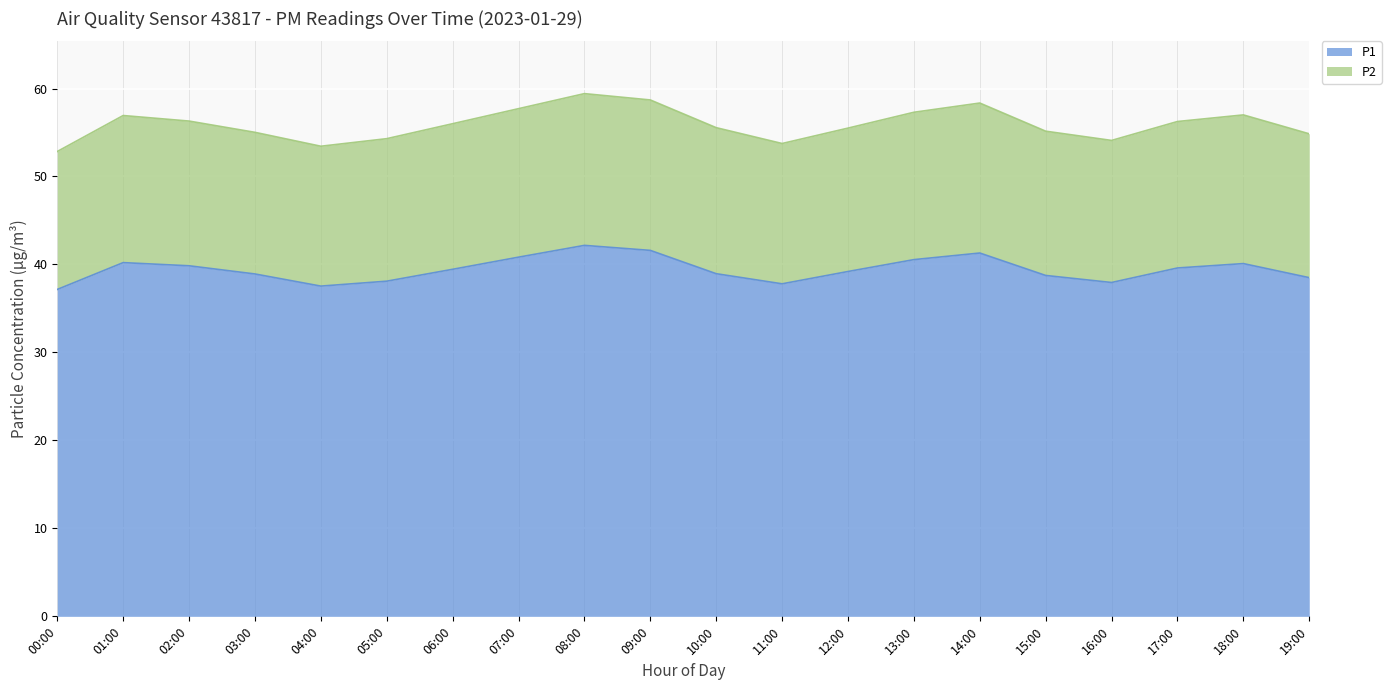

What is the difference between the maximum and minimum values?

5.0